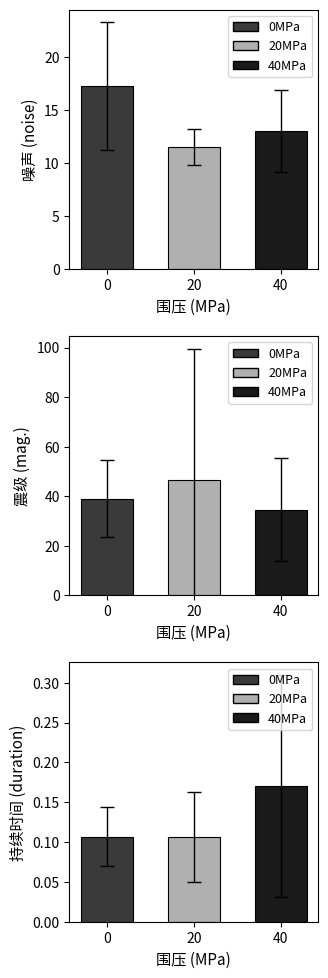

Which series has the largest range (max minus min)?

mag.